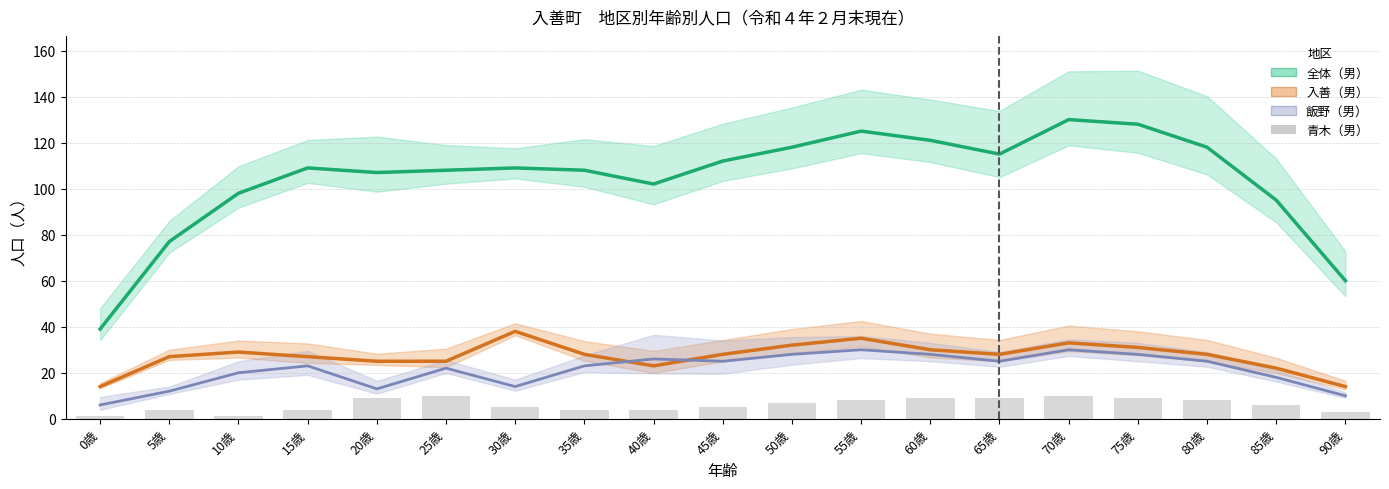

What is the lowest value of the 入善（男） series?

14